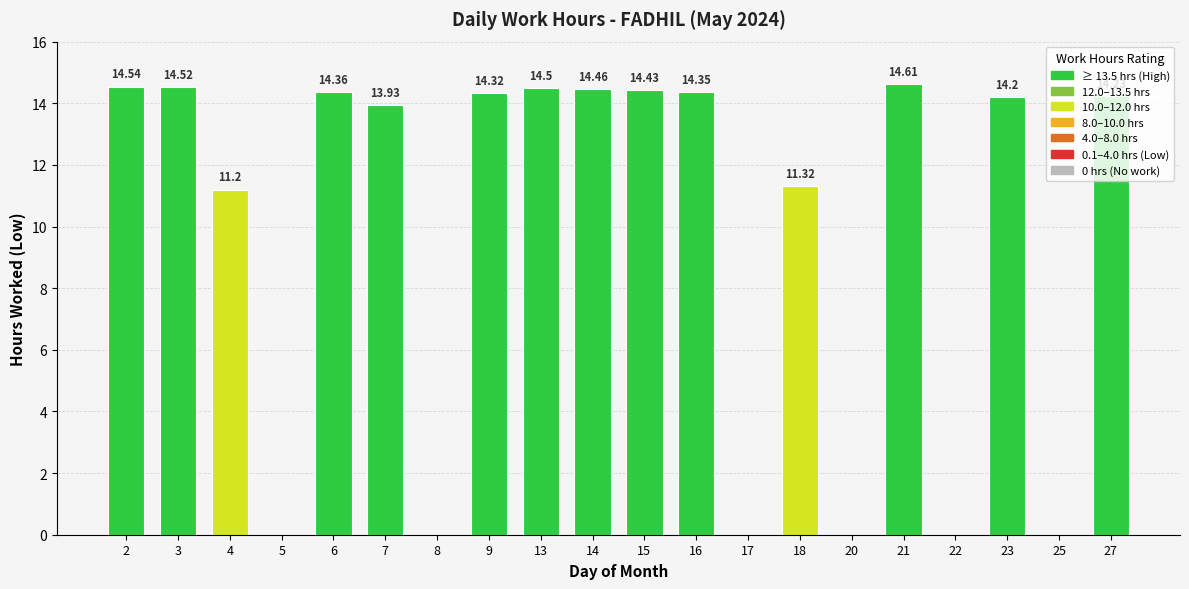

Between 21 and 8, which is larger?

21